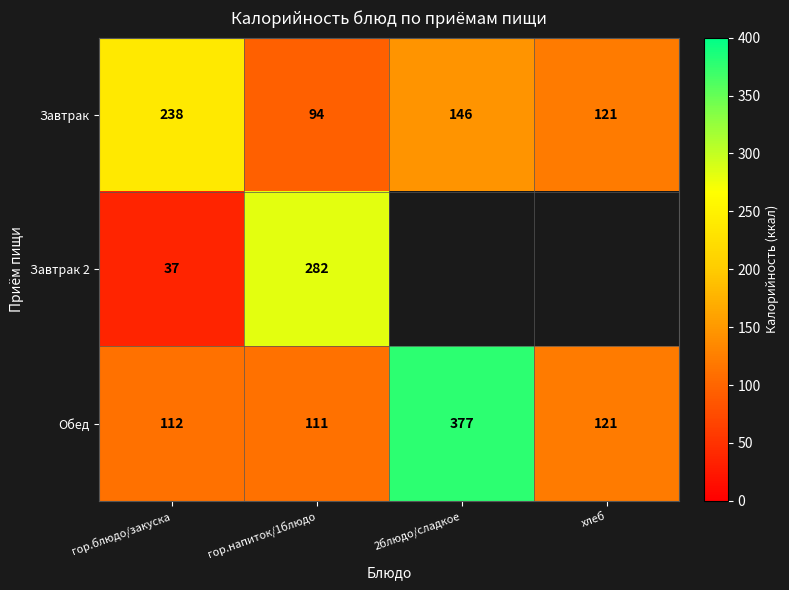

What is the average value of the Обед series?

180